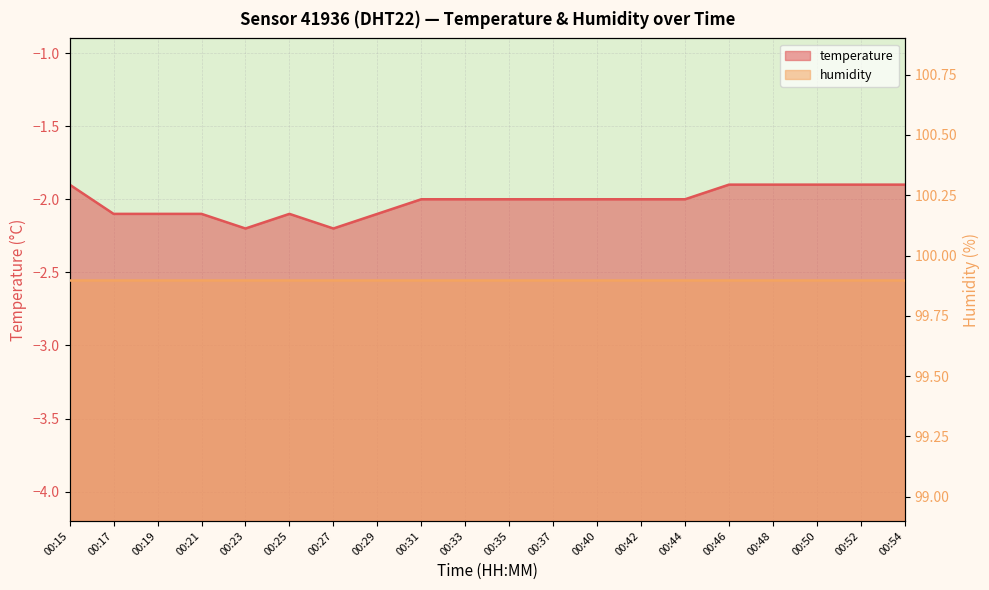

What is the sum of the values at 00:37 and 00:31?

-4.0